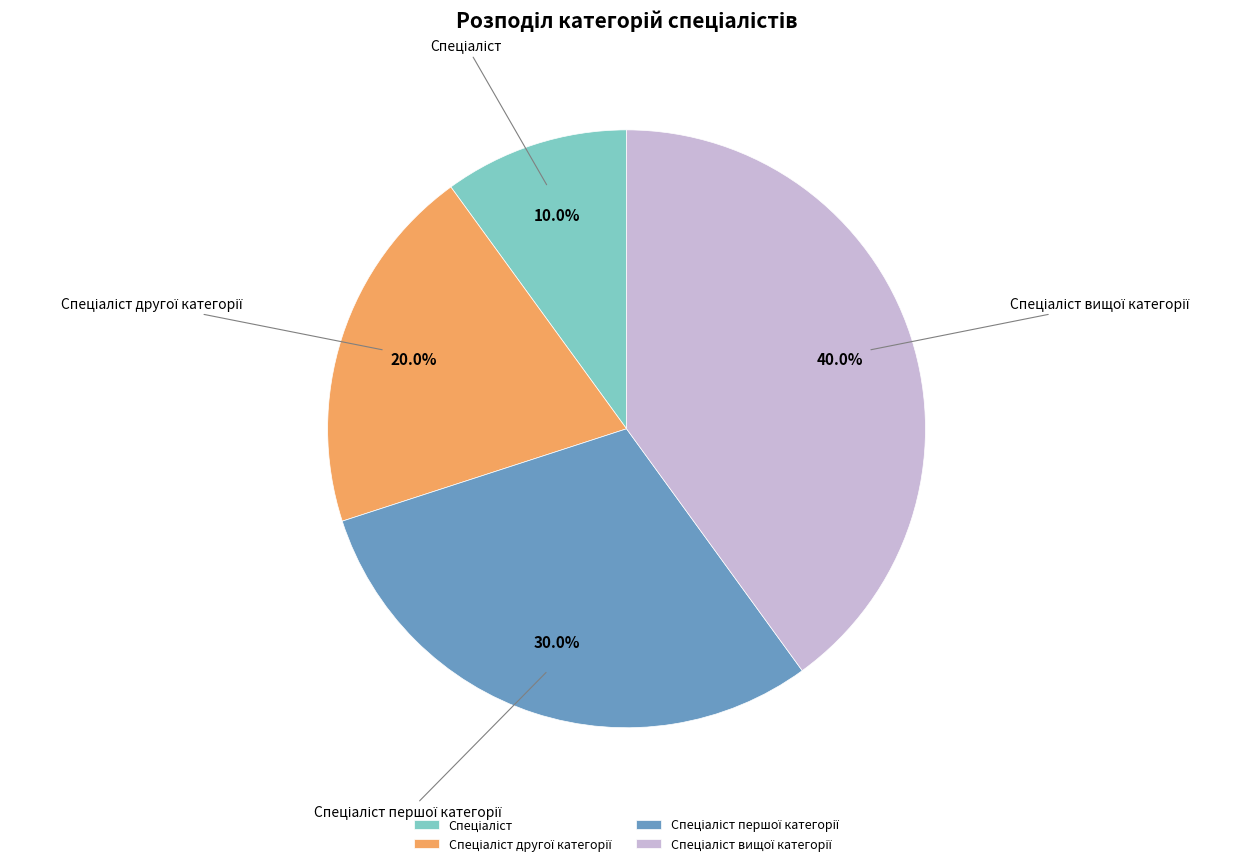

How many slices are in this pie chart?

4